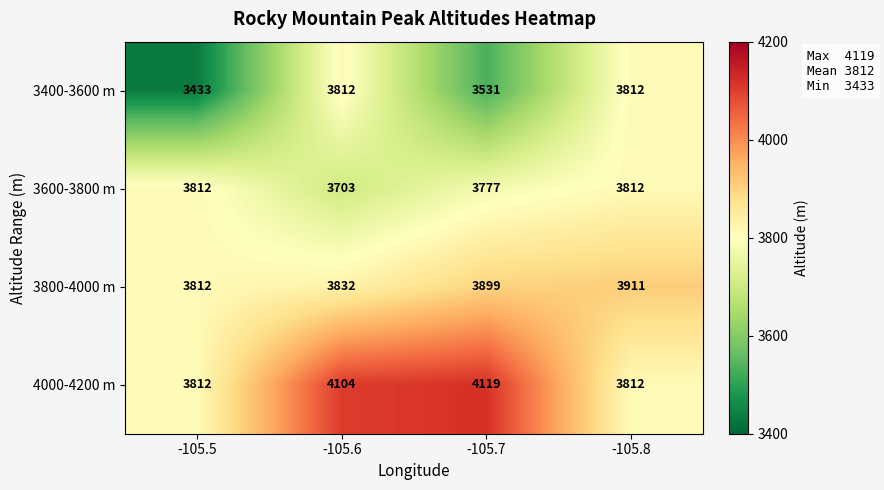

At which label is 3400-3600 m closest to 3622?

-105.7